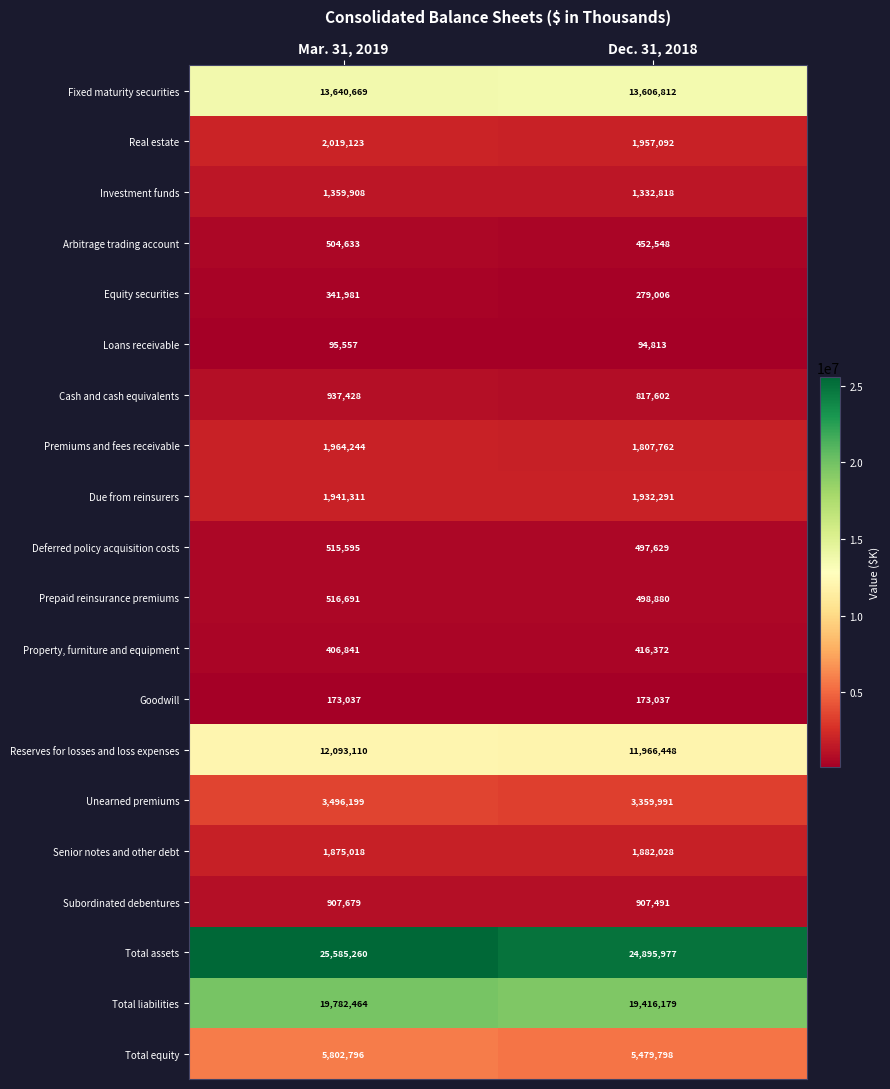

What is the sum of the Senior notes and other debt values at Dec. 31, 2018 and Mar. 31, 2019?

3757046